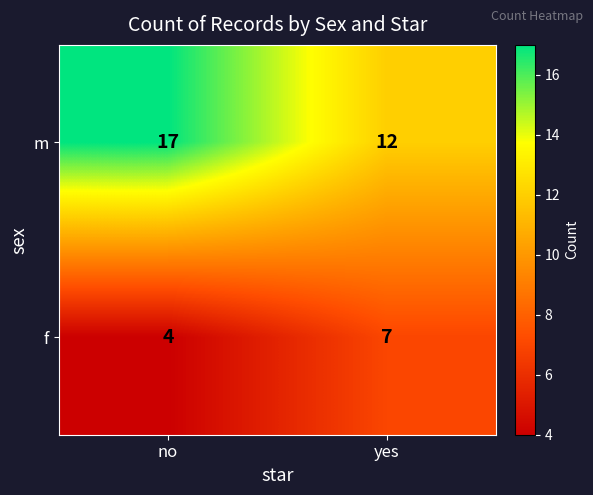

Is it true that m equals 12 at yes?

True